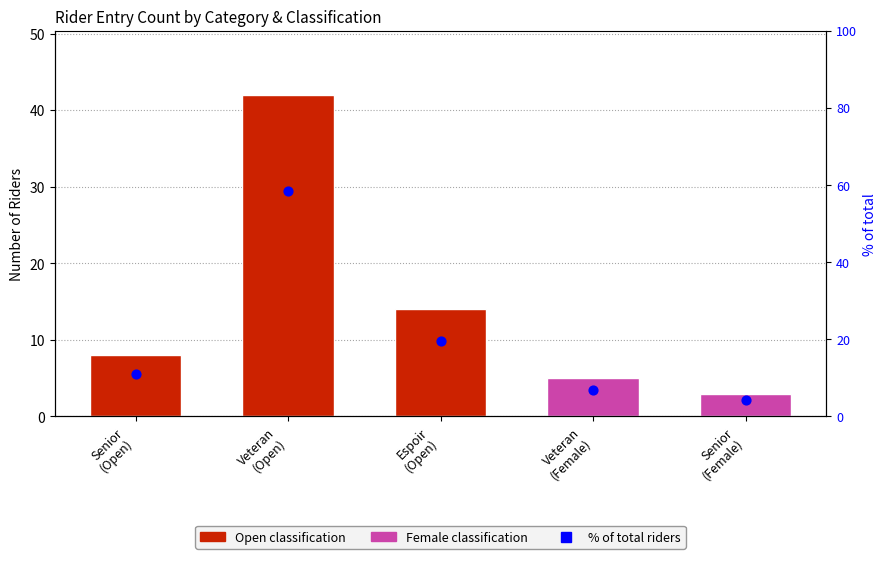

Is the value of % of total at Senior
(Female) greater than the value of Rider Count at Espoir
(Open)?

No